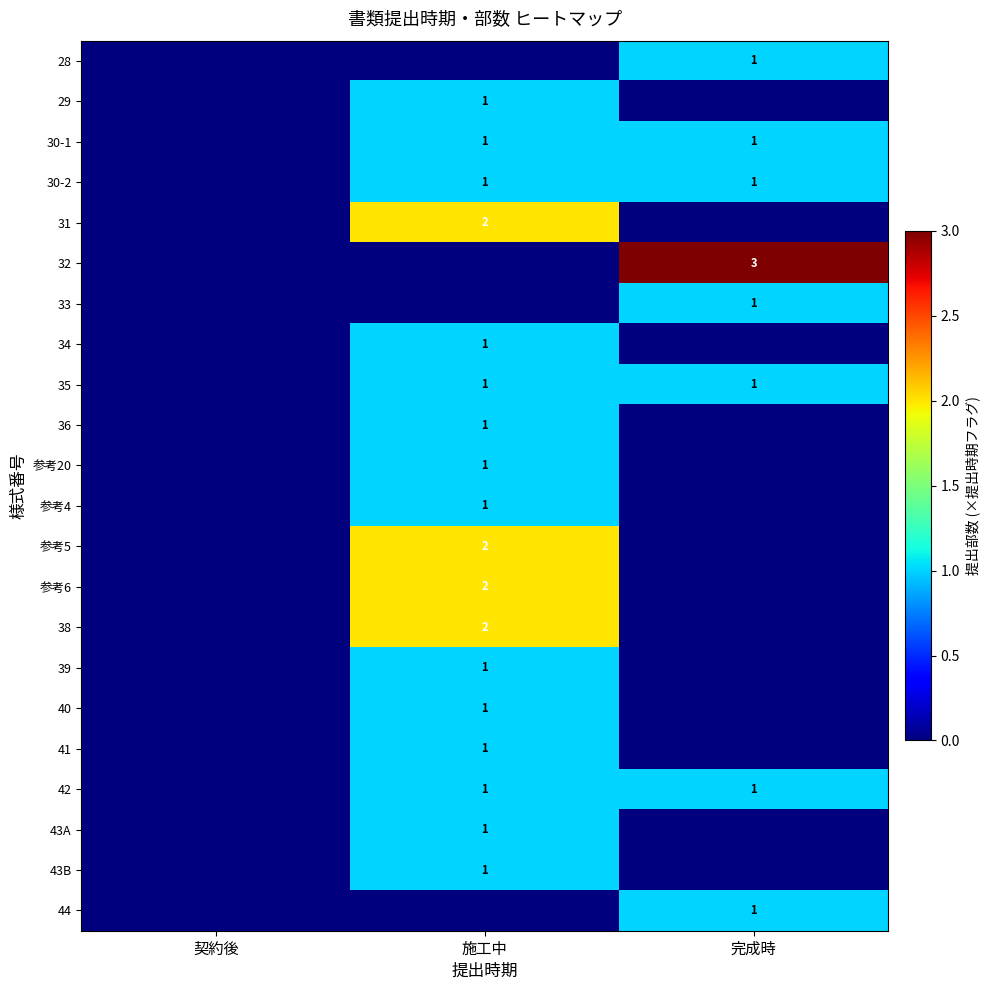

True or false: 38 has a value of 2 at 施工中.

True